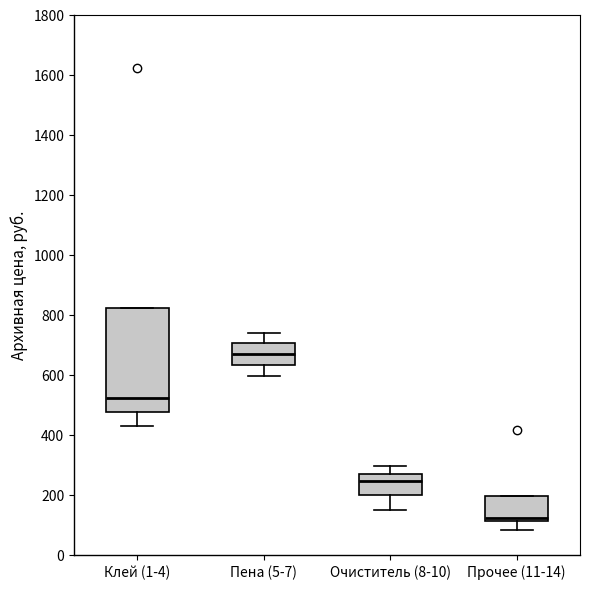

Reading left to right, transcribe this box plot: for each box, give where its median line is, the range the box spans, and where its two whiskers end, as read against the y-axis. The values are not printed on the chart, so give them approximately, as read against the axis.

Клей (1-4): median 520, box 480 to 820, whiskers 440 to 820
Пена (5-7): median 680, box 640 to 700, whiskers 600 to 740
Очиститель (8-10): median 240, box 200 to 280, whiskers 160 to 300
Прочее (11-14): median 120 (just above the box's lower edge), box 120 to 200, whiskers 80 to 200